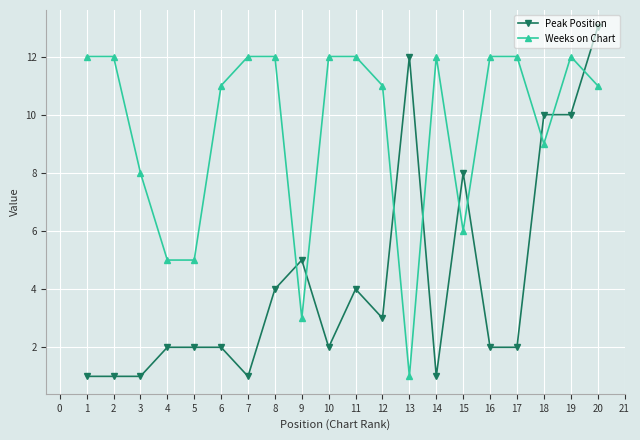

Which series changed the most between 8 and 10?

Peak Position